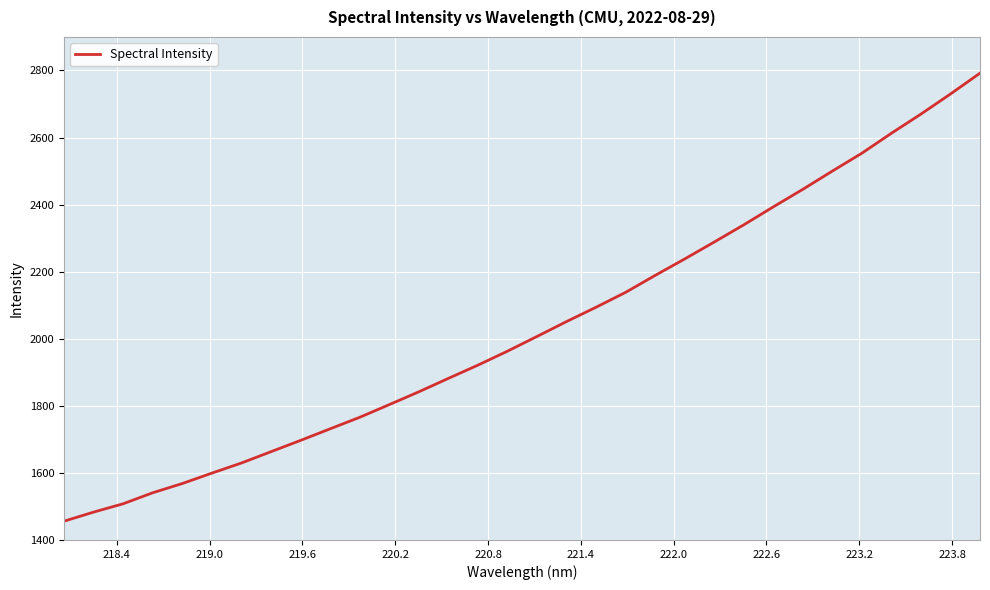

Does the chart display data point markers on the line(s)?

No